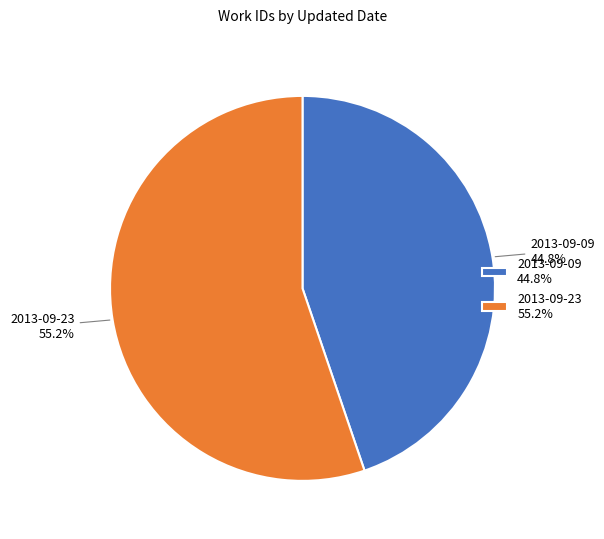

Which category has the smallest portion of the pie?

2013-09-09